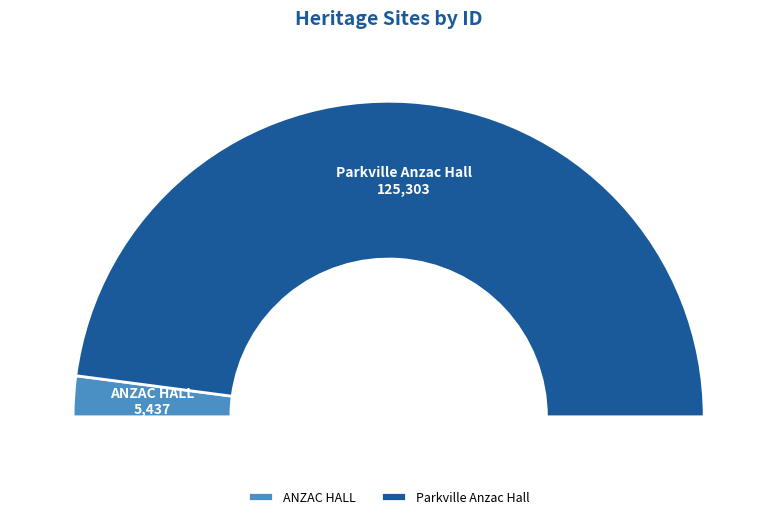

What percentage is the Parkville Anzac Hall slice, to the nearest percent?

96%